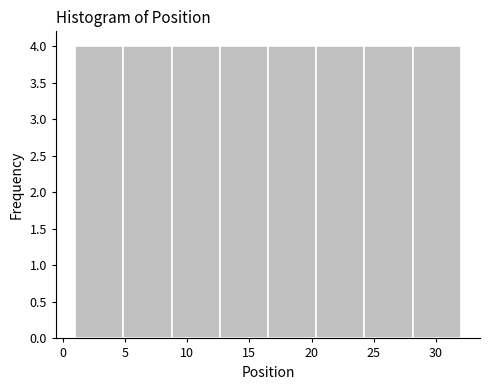

What is the height of the bar covering 9.0 to 12.5 on the x-axis? Neither the bar edges nor the heights are printed on the chart, so give them approximately, as read against the axes.

4